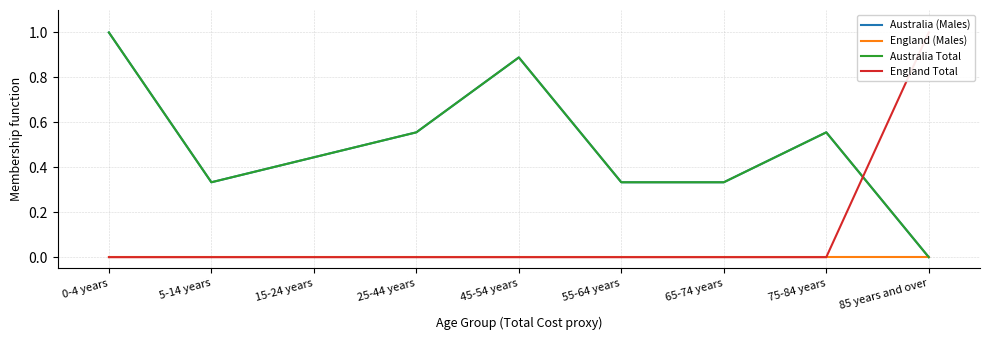

True or false: England Total and Australia (Males) cross at least once.

True